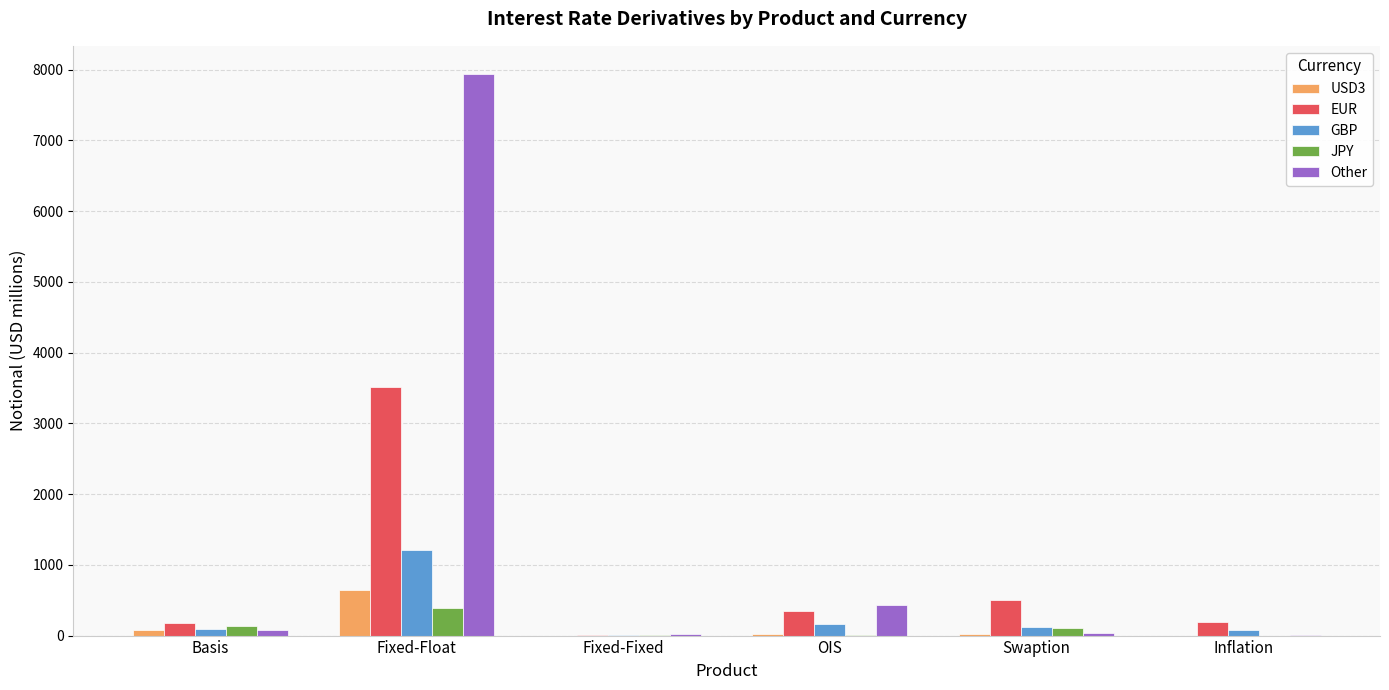

The USD3 series shows 1103 at Fixed-Float. True or false?

False